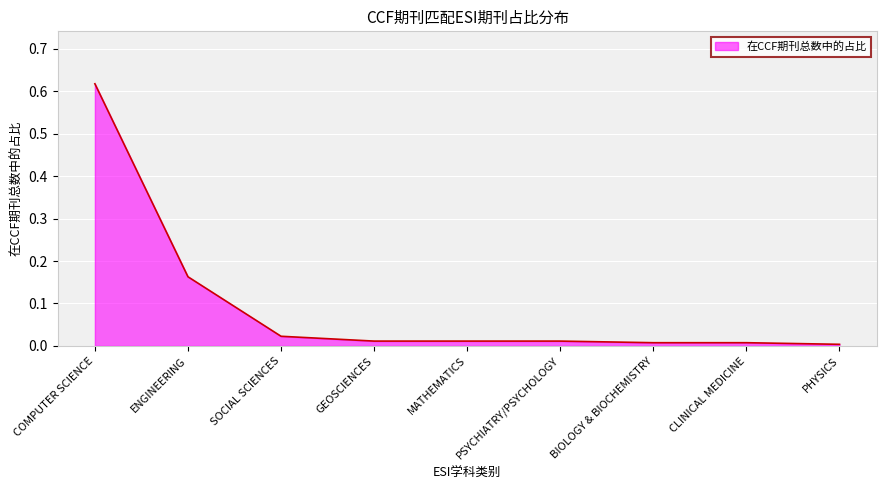

Which has a higher value, ENGINEERING or CLINICAL MEDICINE?

ENGINEERING